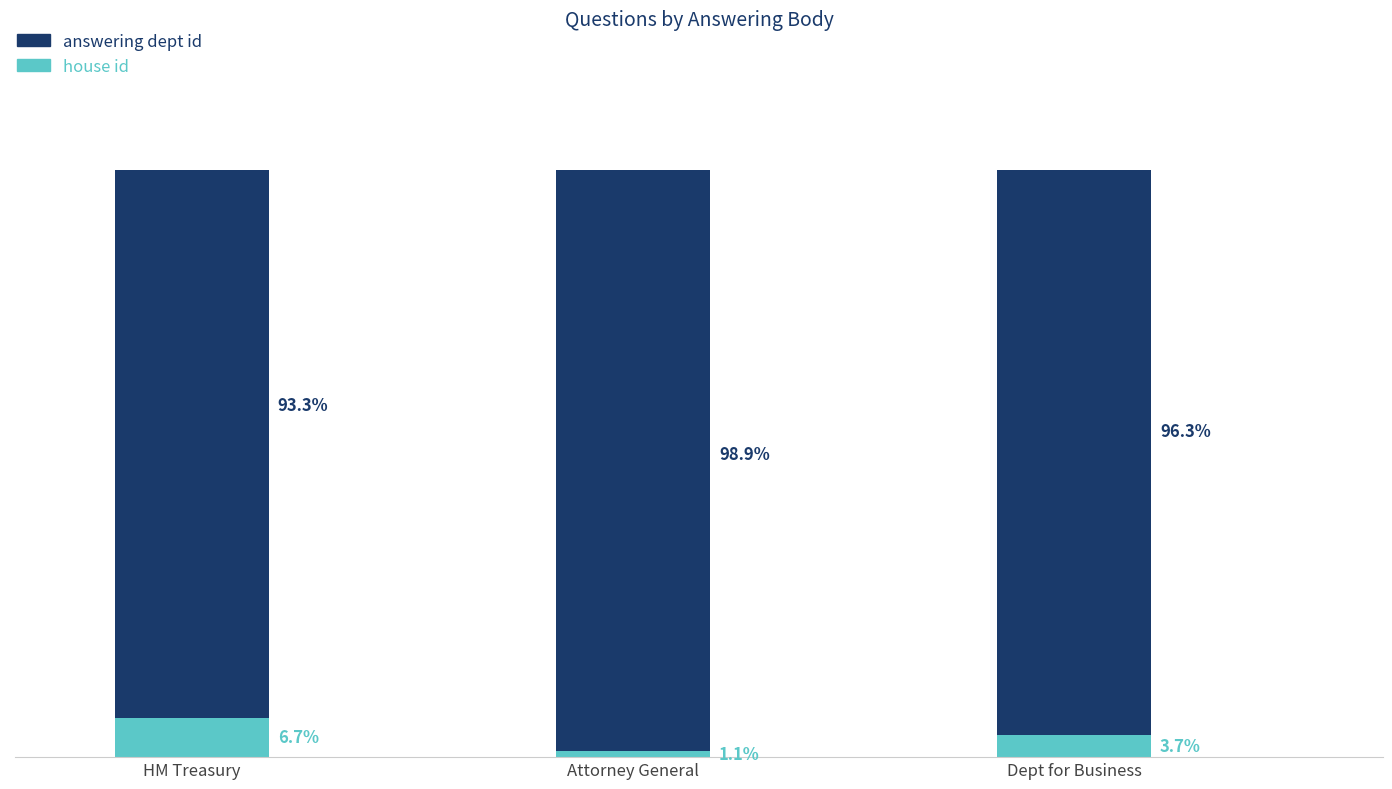

Where does the house id series first go above 3?

HM Treasury